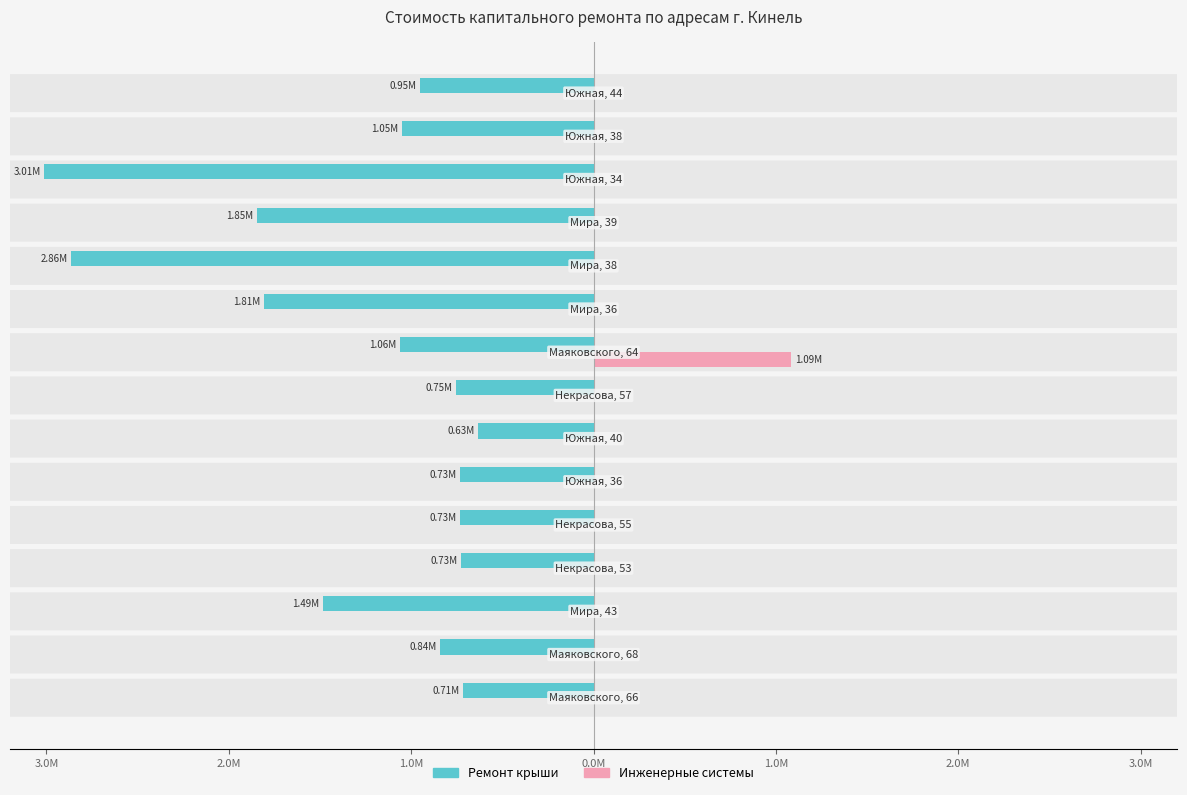

What are all the series names shown in the legend?

Ремонт крыши, Инженерные системы